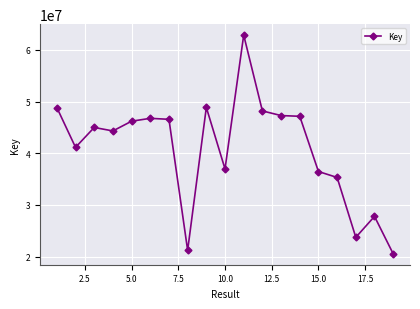

What is the value of the 10th point from the left?

36954136